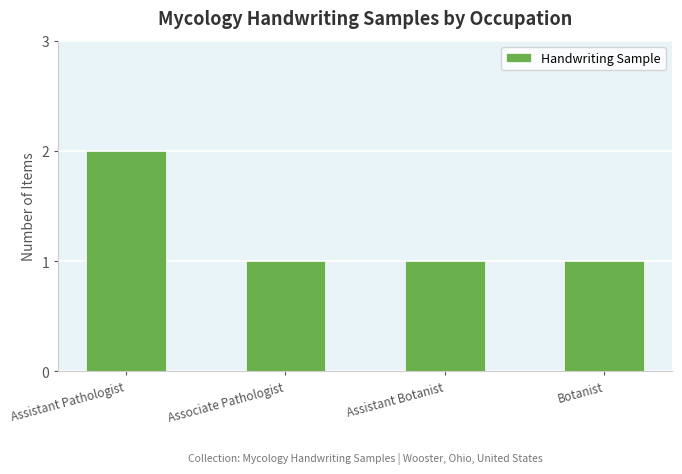

The chart shows a value of 1 at Botanist. True or false?

True